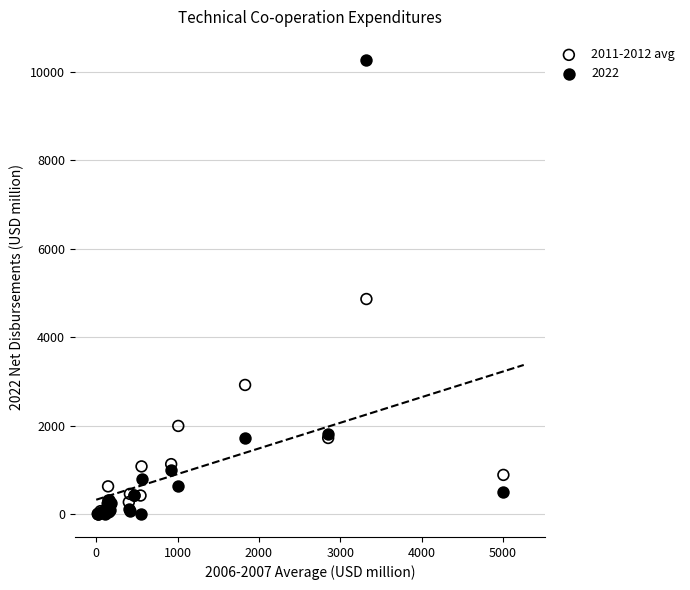

What are all the series names shown in the legend?

2011-2012 avg, 2022